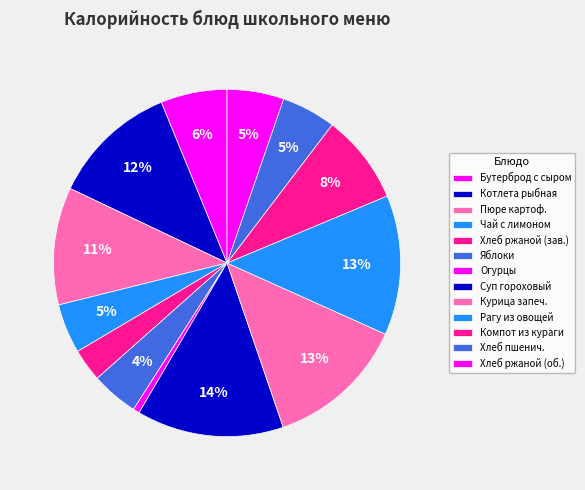

What is the smallest slice in the pie chart?

Овощи свежие огурцы